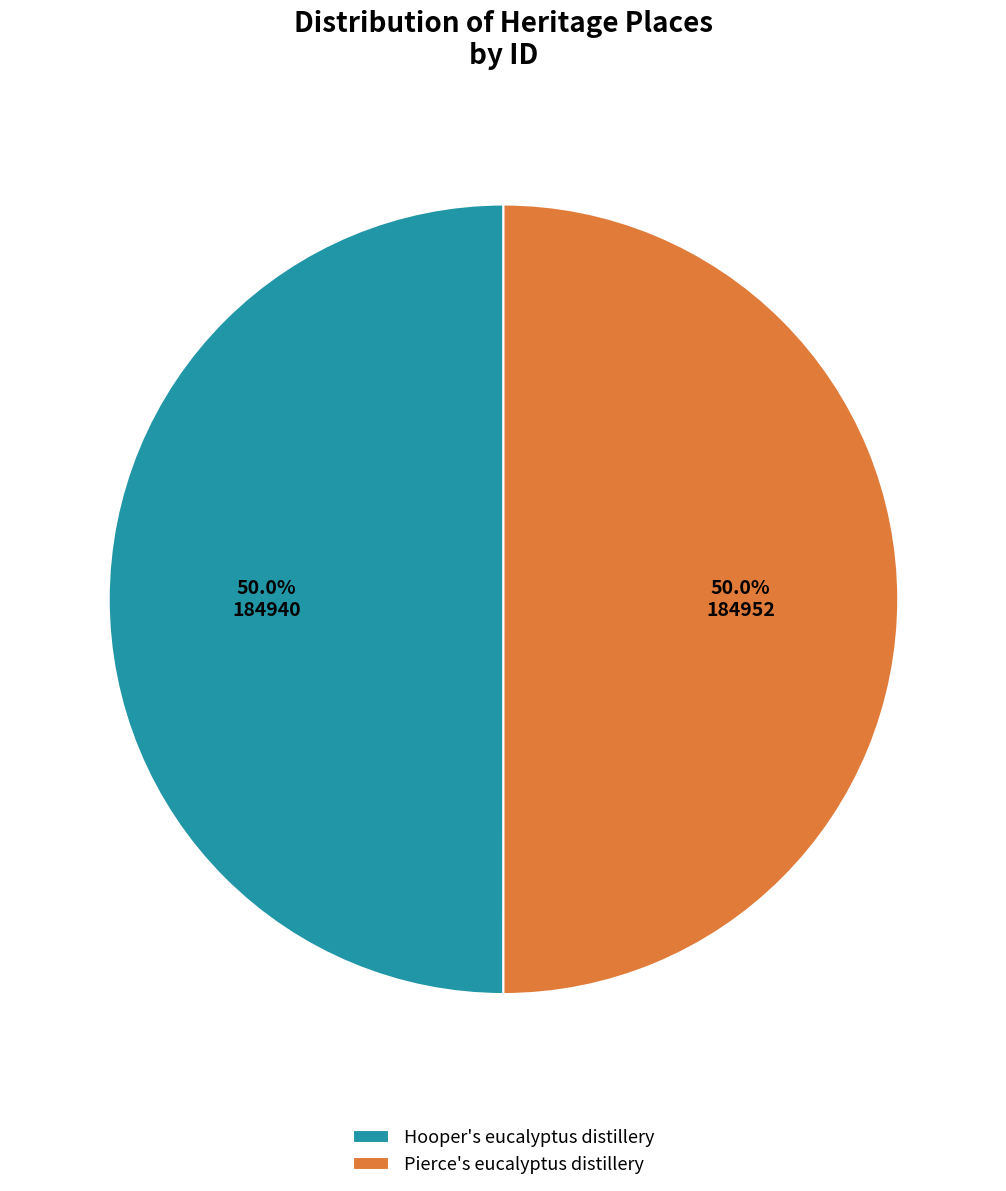

What percentage is NOT represented by Hooper's eucalyptus distillery?

50.0%